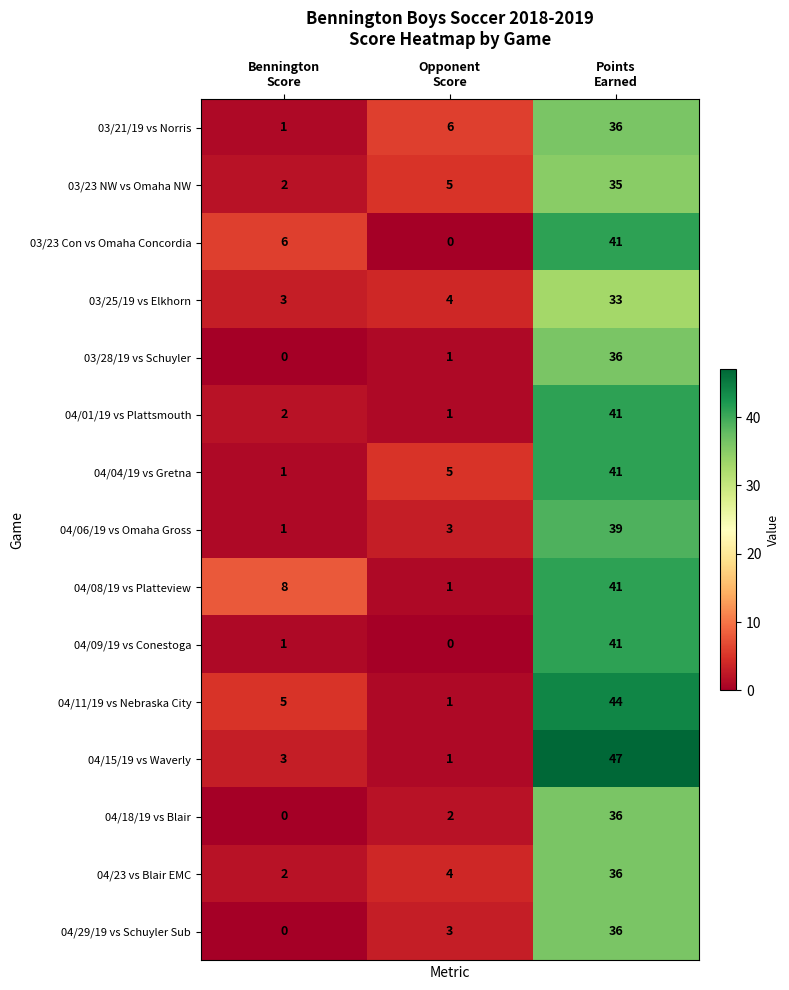

Which series changed the most between Bennington Score and Points Earned?

04/15/19 vs Waverly